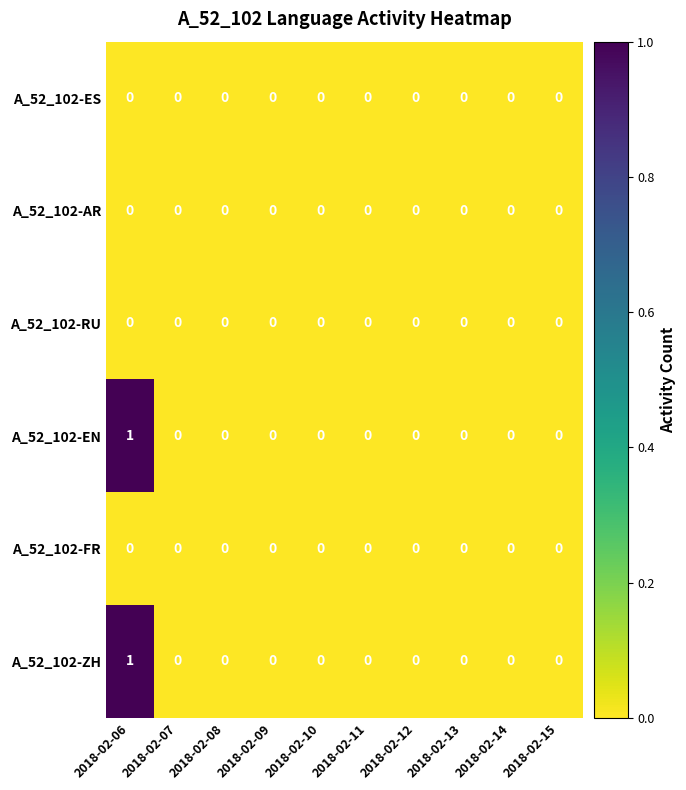

The value of A_52_102-RU at 2018-02-07 is 0. True or false?

True